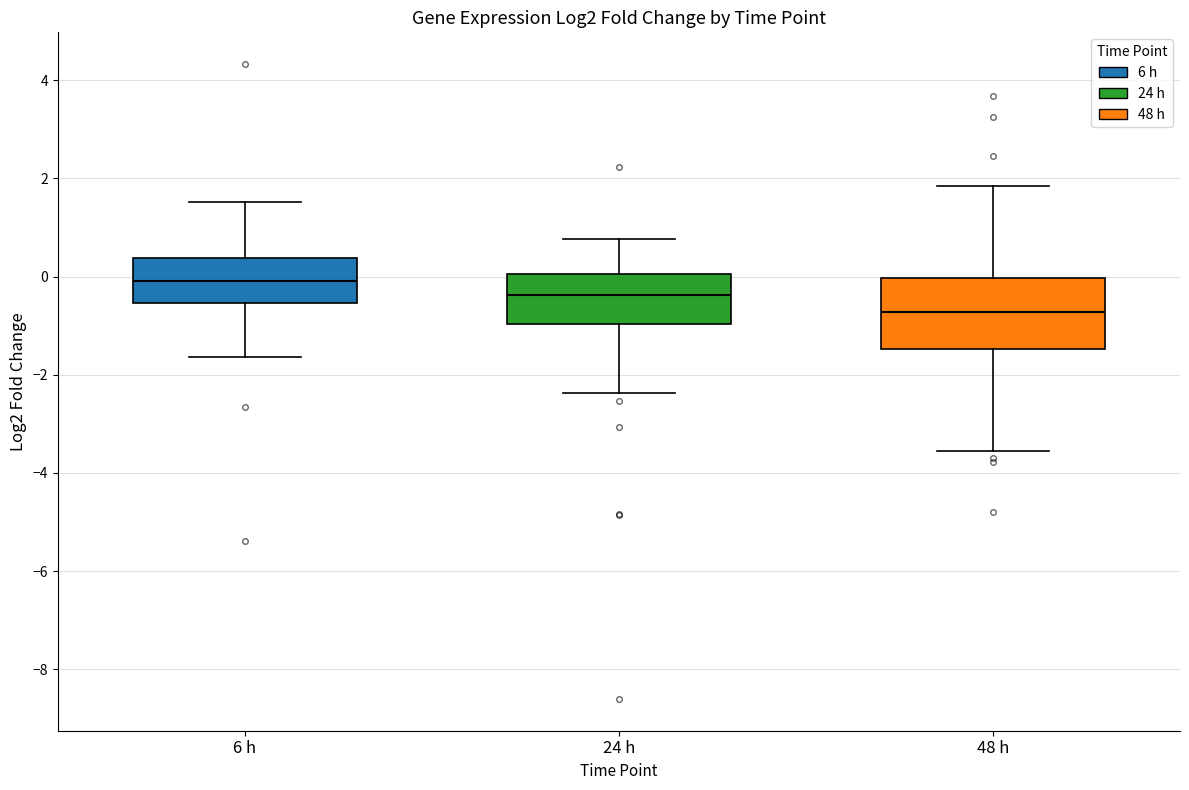

Where does the upper whisker of the box for 24 h end on the y-axis? The values are not printed on the chart, so give them approximately, as read against the axis.

0.8